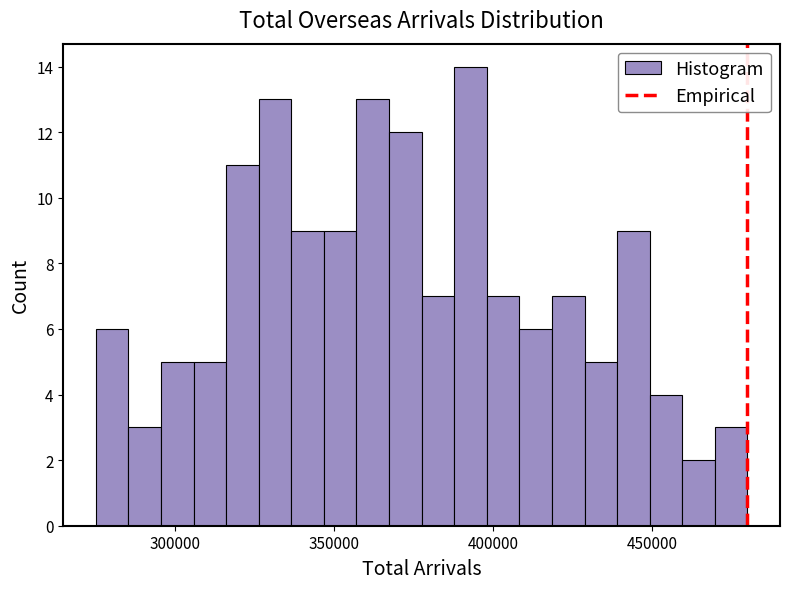

Around what value on the x-axis is the tallest bar? Give the approximate position of its centre, as read against the axis.

395000